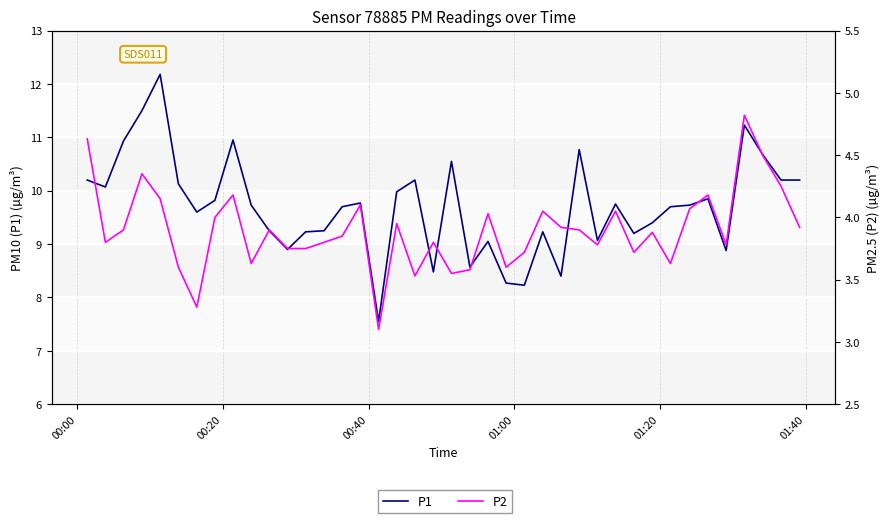

What is the maximum value shown in the chart?

12.2